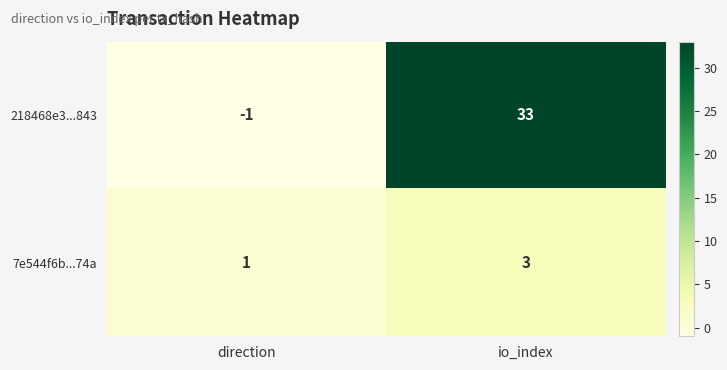

How many distinct data groups are displayed?

2